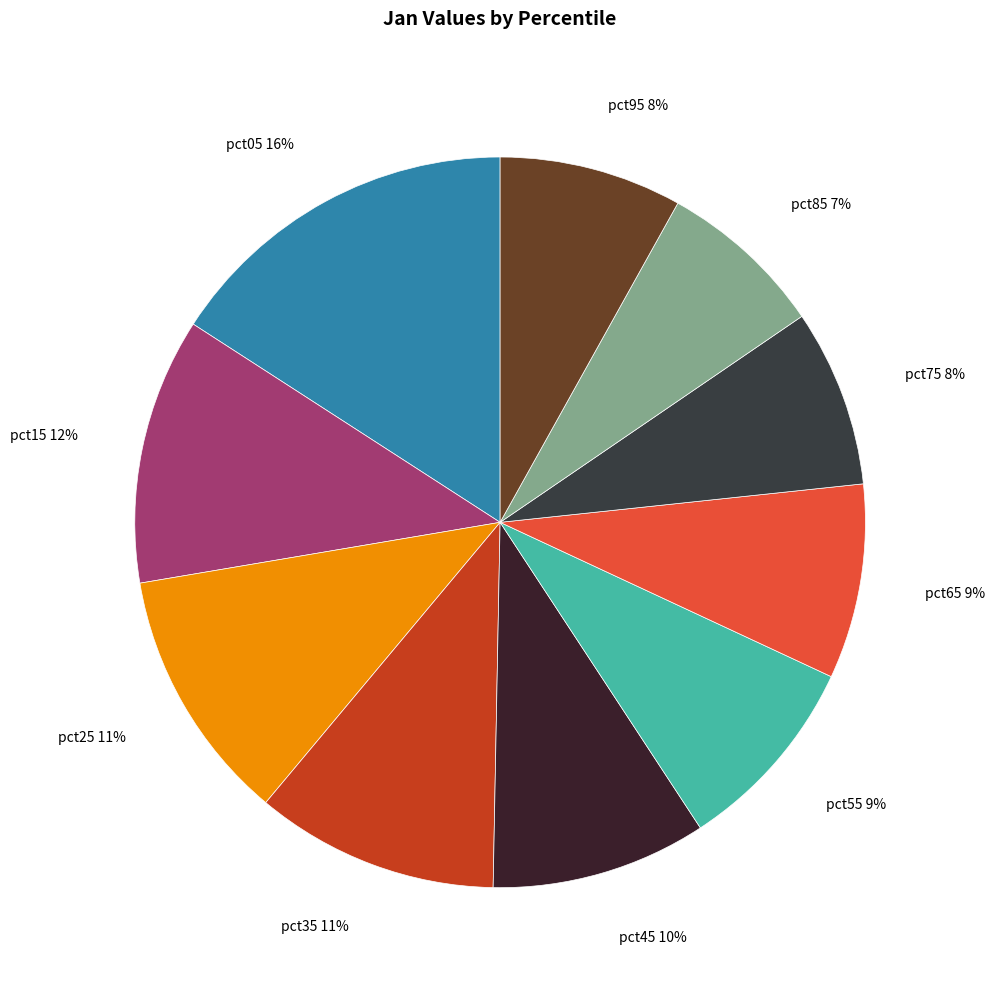

Count the number of slices in the pie.

10